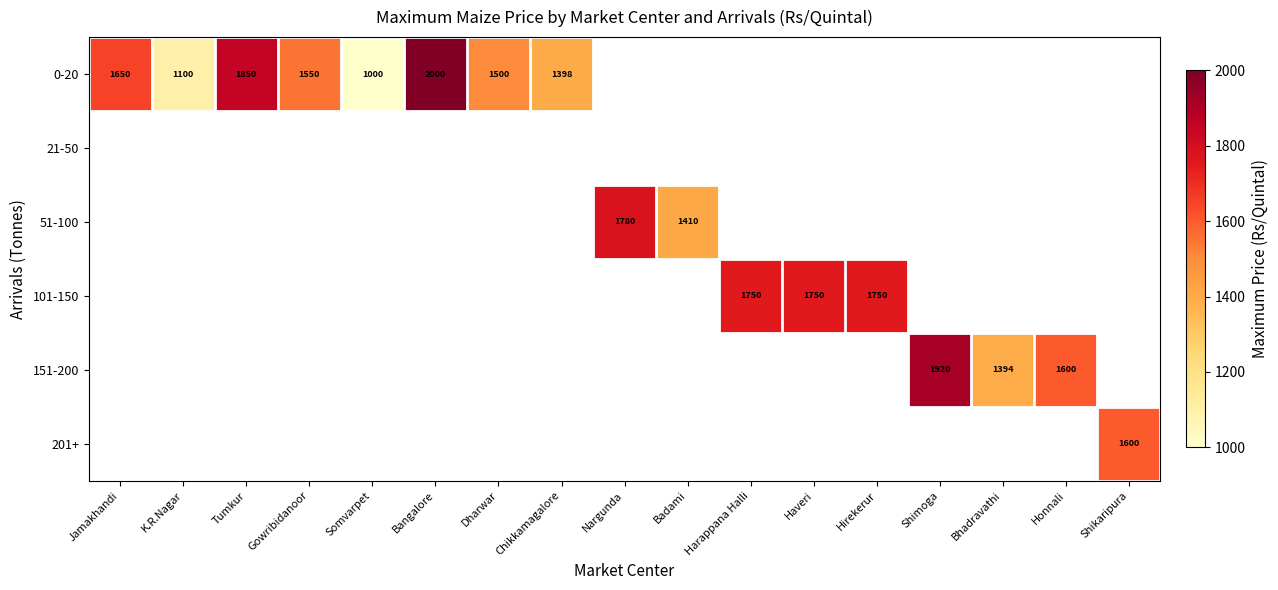

The value of 0-20 at Gowribidanoor is 1550. True or false?

True